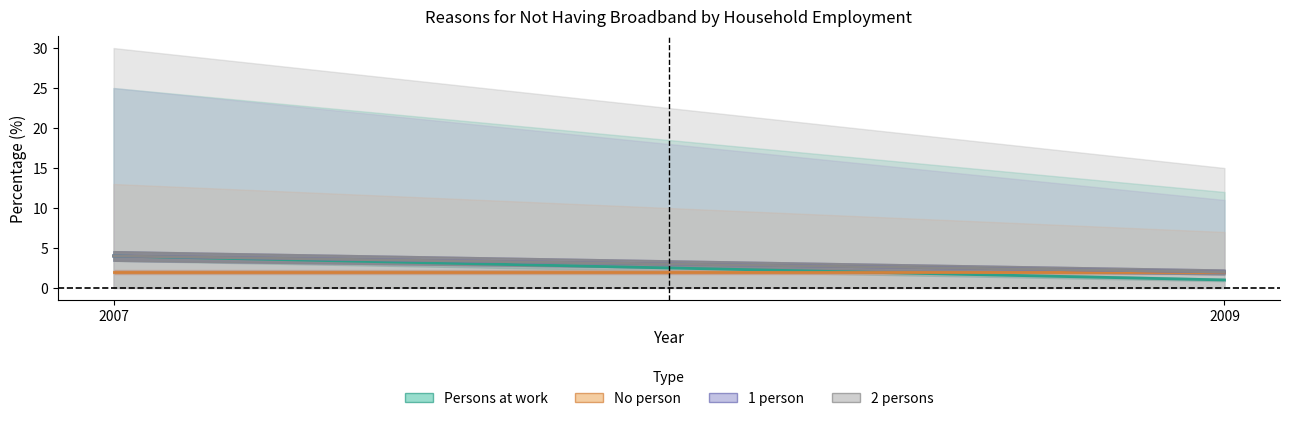

Which category has the highest value in the 2 persons series?

2007